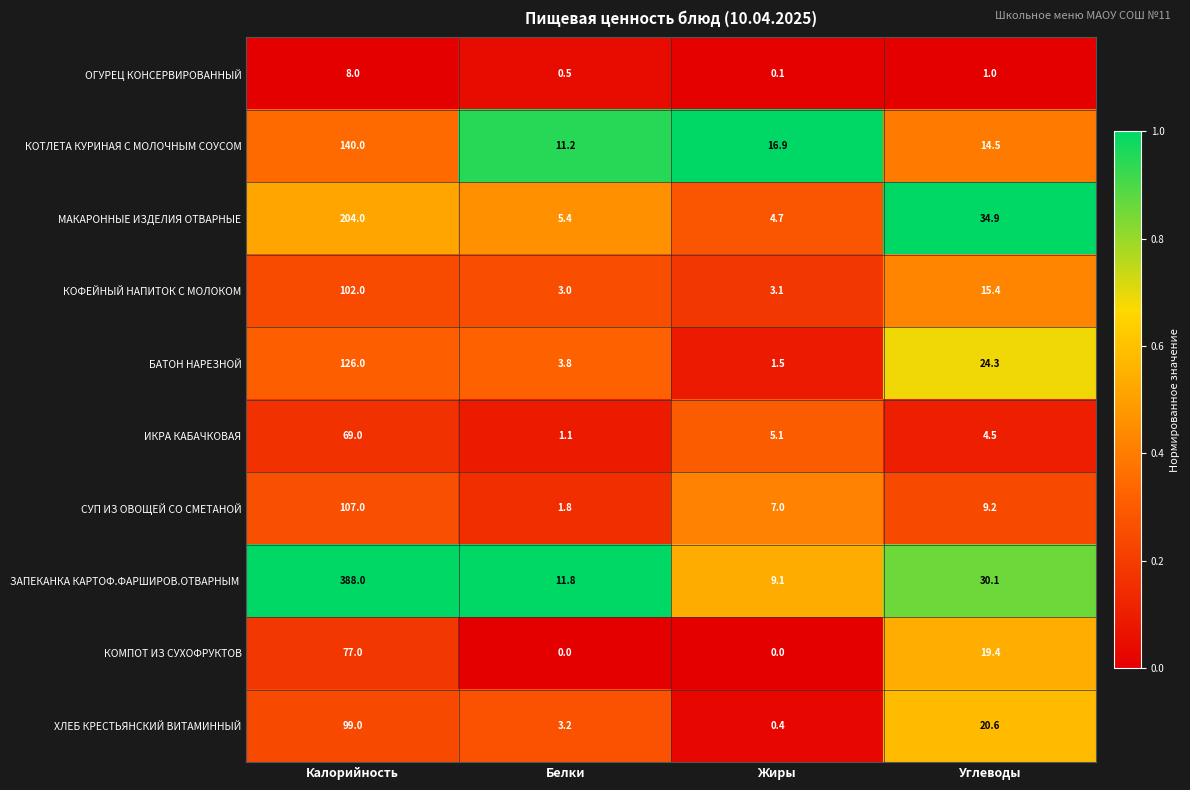

Rank the categories by КОТЛЕТА КУРИНАЯ С МОЛОЧНЫМ СОУСОМ value from highest to lowest.

Калорийность, Жиры, Углеводы, Белки